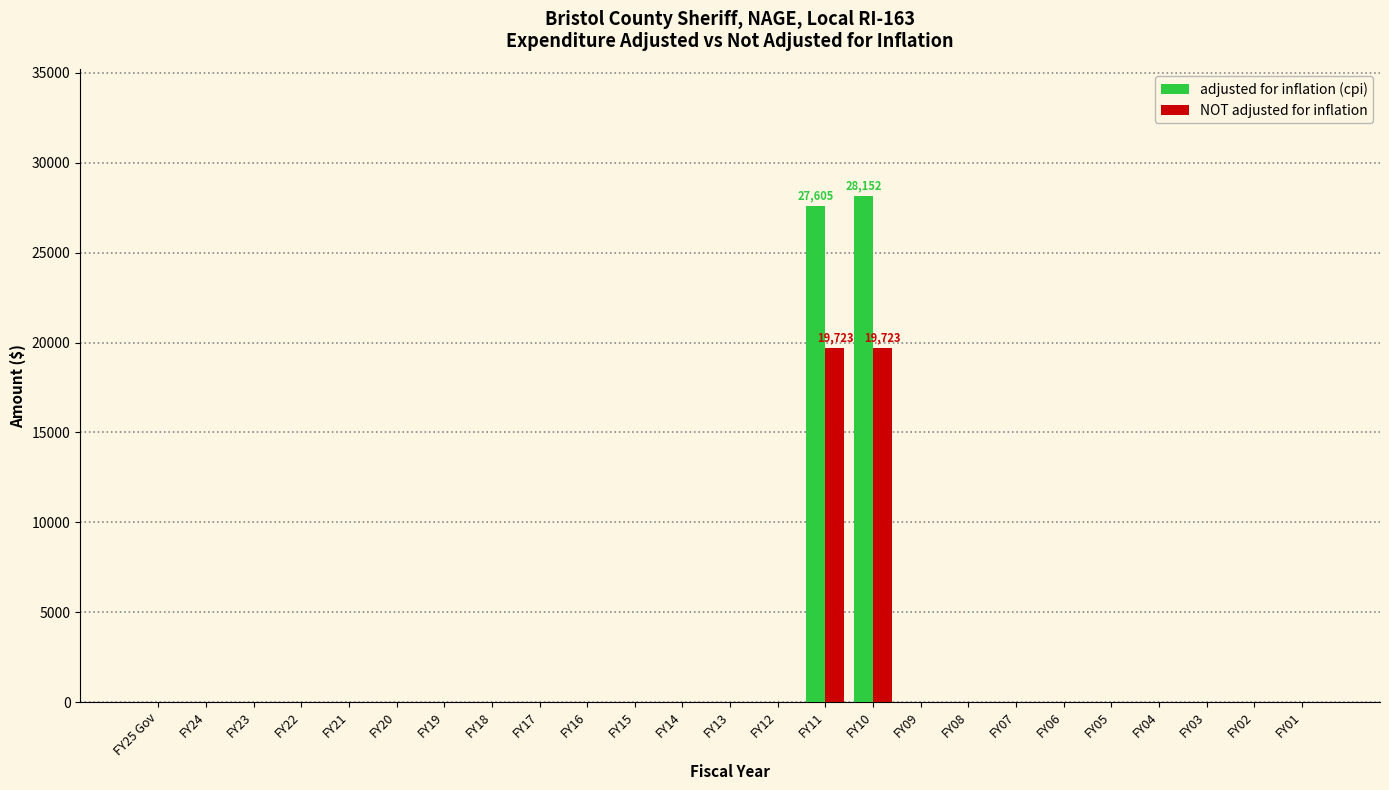

What is the sum of all adjusted for inflation (cpi) values?

55757